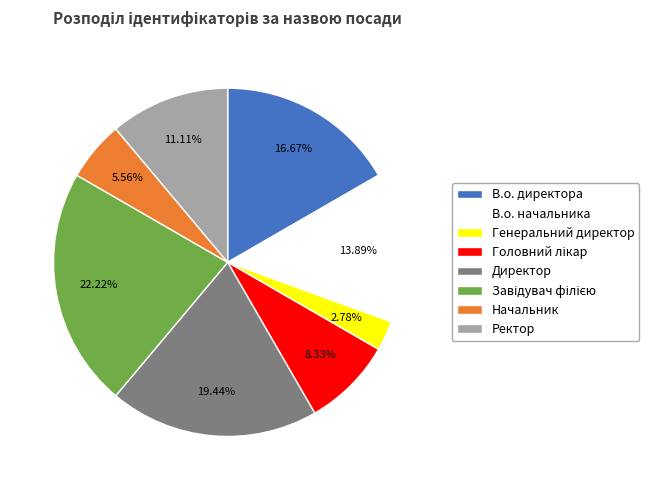

Which slice is the smallest?

Генеральний директор